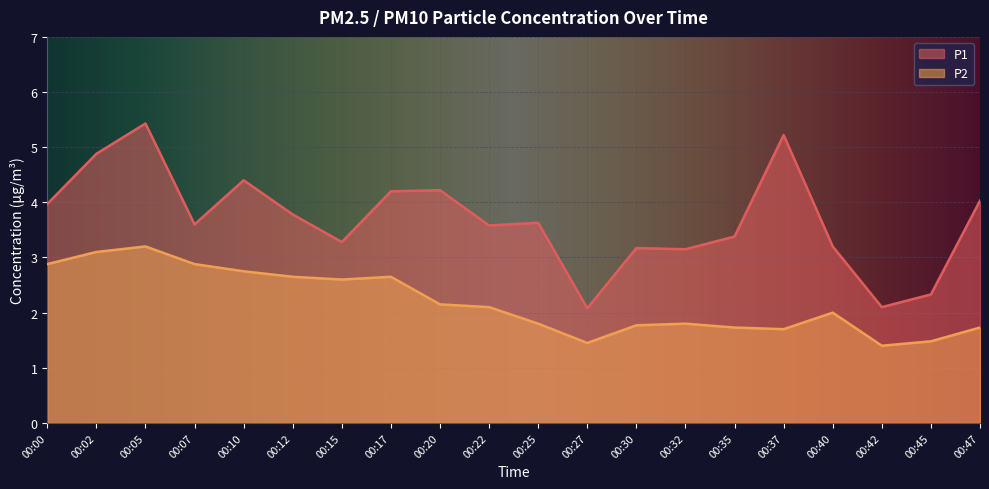

Is it true that P2 equals 0.7 at 00:37?

False